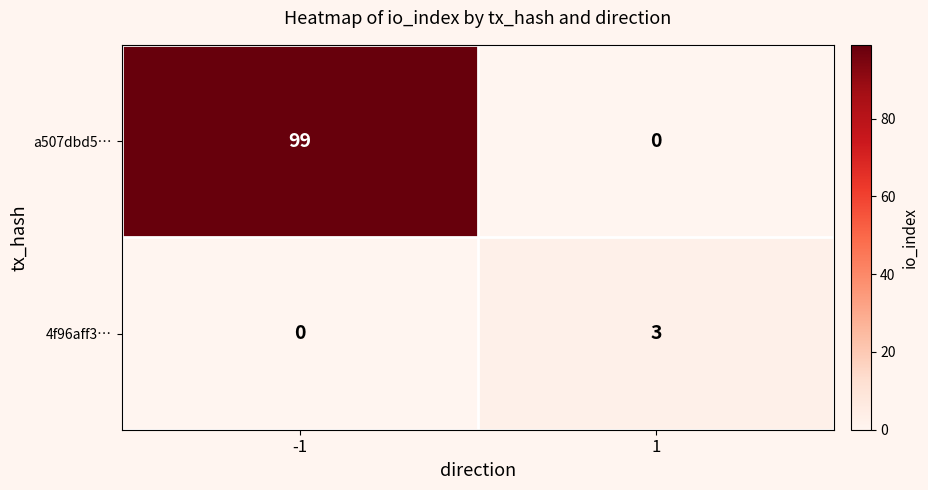

What is the maximum value for a507dbd5…?

99